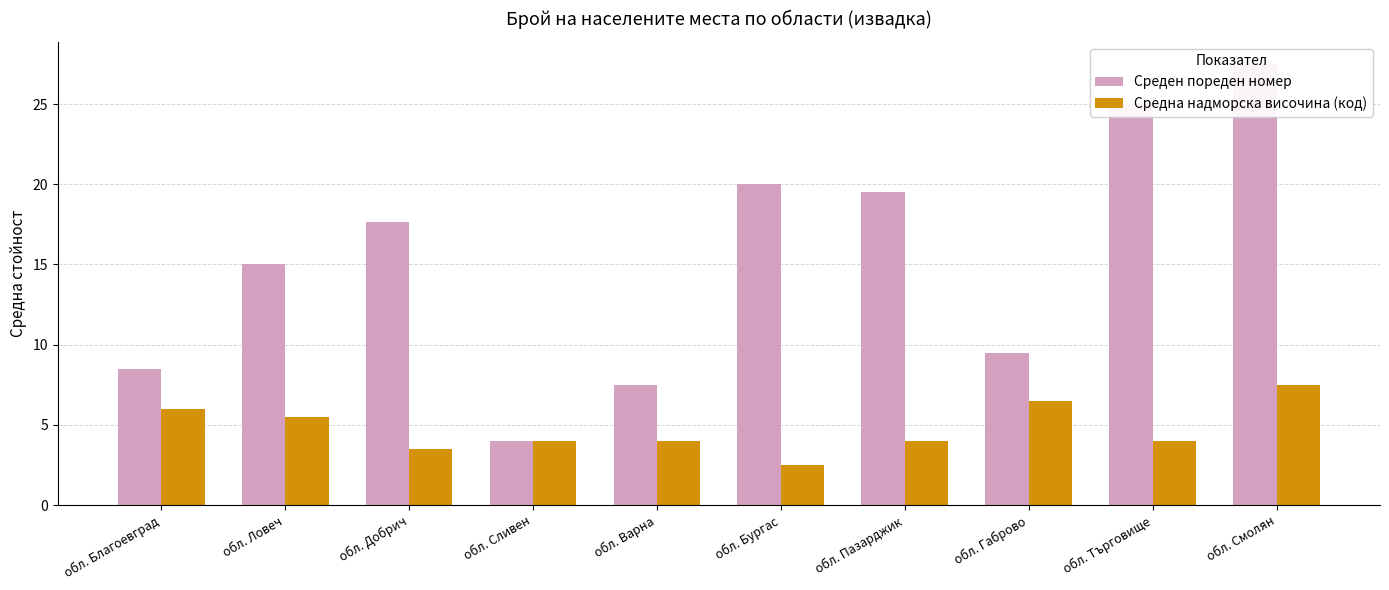

Which series has the largest total across all categories?

Среден пореден номер